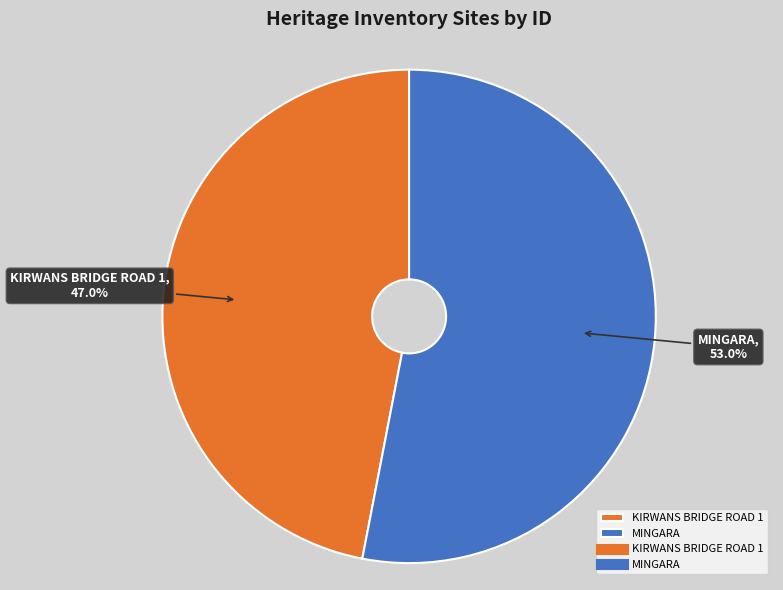

Is there a majority slice in this chart?

Yes